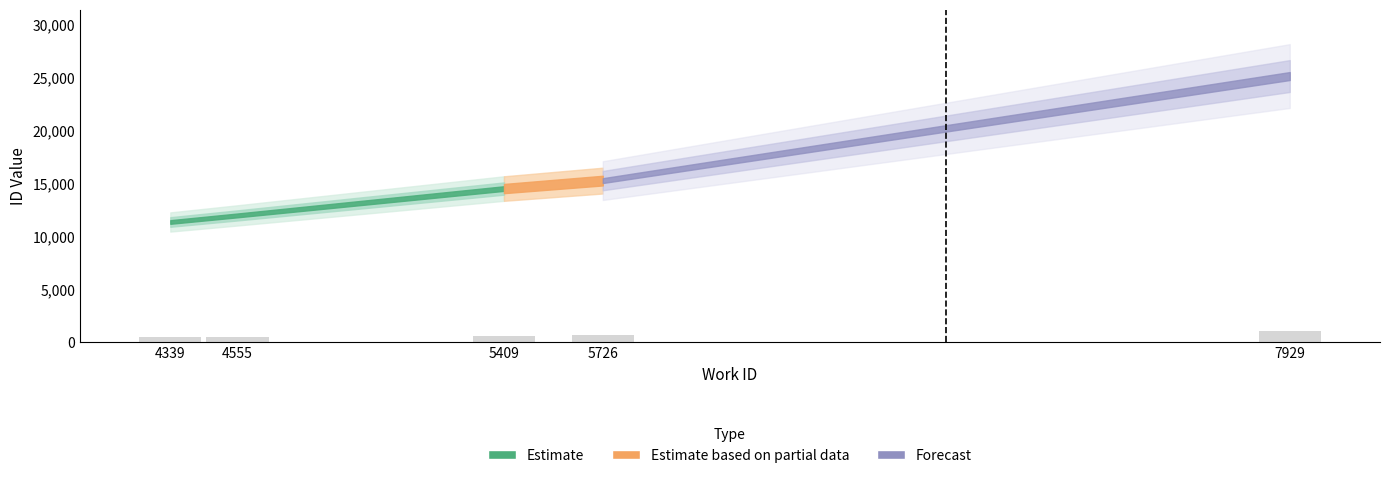

True or false: the data shows 453.8 at 4339.

True